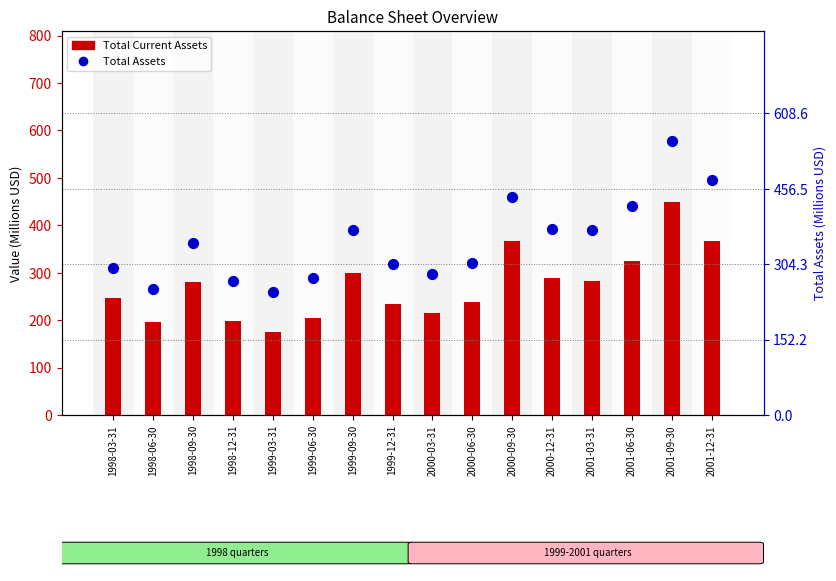

Which series reaches the maximum Y coordinate?

Total Assets (M)